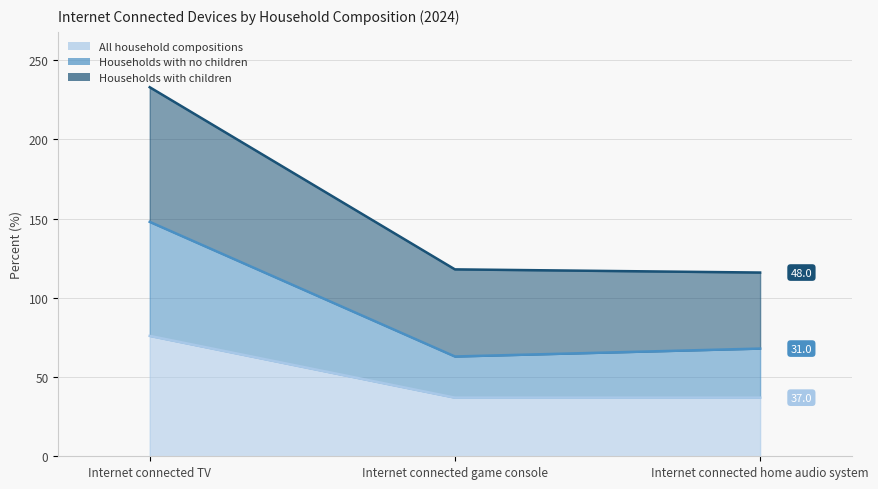

Does the chart have visible grid lines?

Yes